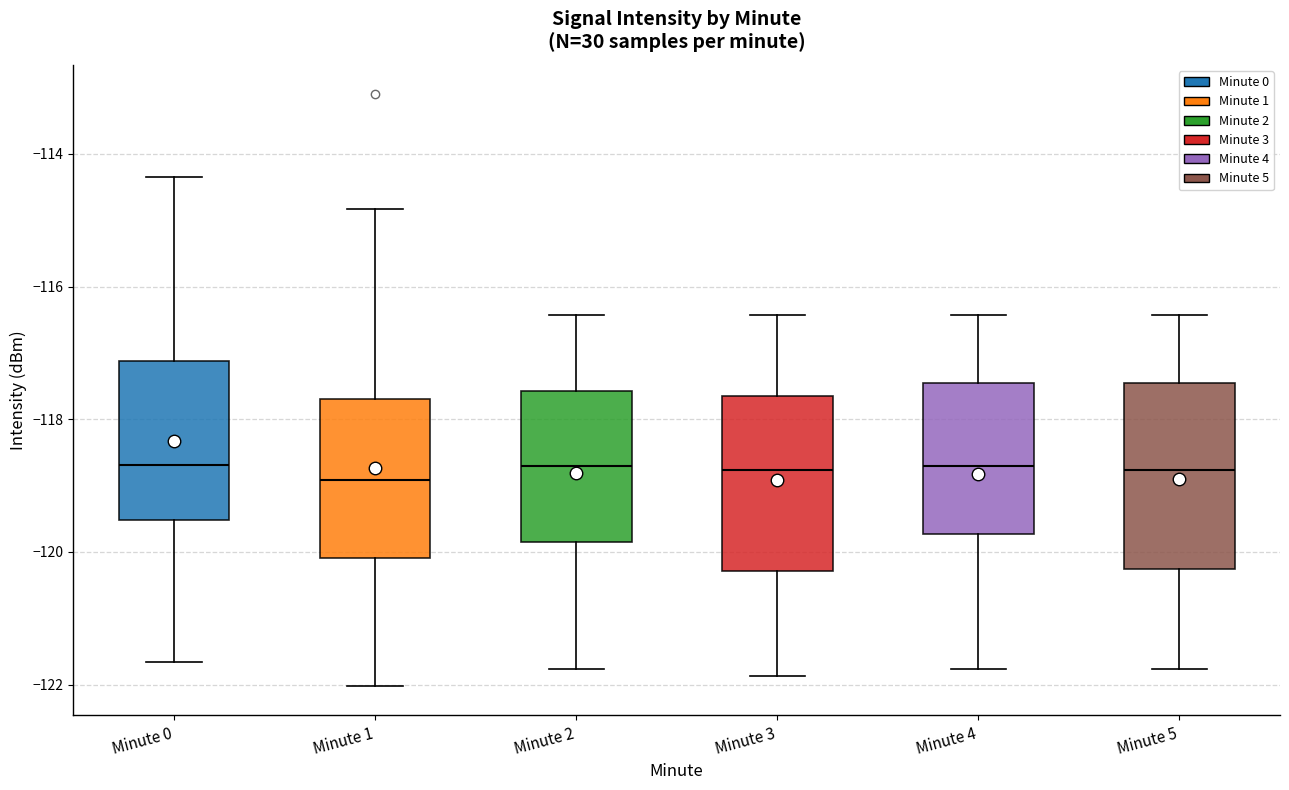

Reading left to right, transcribe this box plot: for each box, give where its median line is, the range the box spans, and where its two whiskers end, as read against the y-axis. The values are not printed on the chart, so give them approximately, as read against the axis.

Minute 0: median -118.6, box -119.6 to -117.2, whiskers -121.6 to -114.4
Minute 1: median -119.0, box -120.0 to -117.6, whiskers -122.0 to -114.8
Minute 2: median -118.8, box -119.8 to -117.6, whiskers -121.8 to -116.4
Minute 3: median -118.8, box -120.2 to -117.6, whiskers -121.8 to -116.4
Minute 4: median -118.8, box -119.8 to -117.4, whiskers -121.8 to -116.4
Minute 5: median -118.8, box -120.2 to -117.4, whiskers -121.8 to -116.4